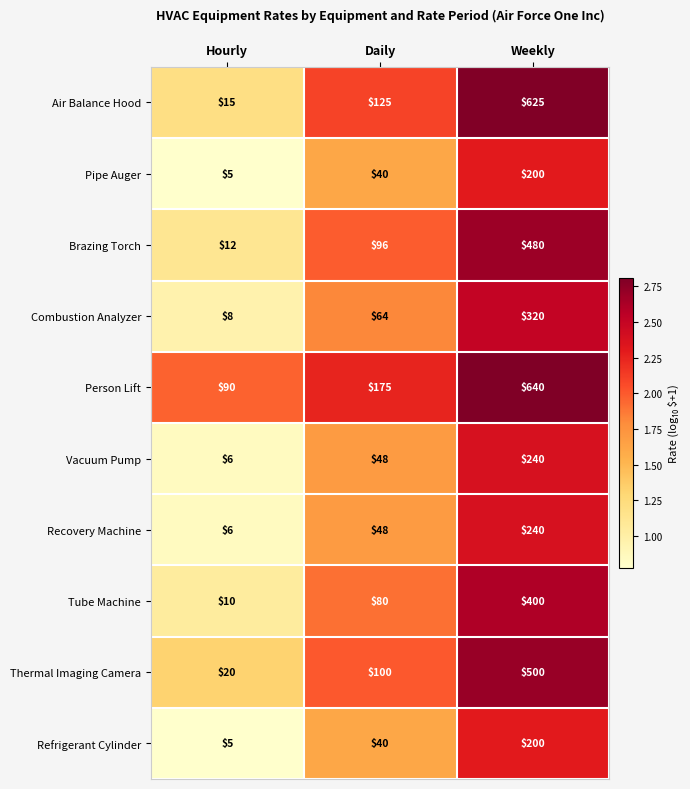

Rank the categories by Thermal Imaging Camera value from highest to lowest.

Weekly, Daily, Hourly